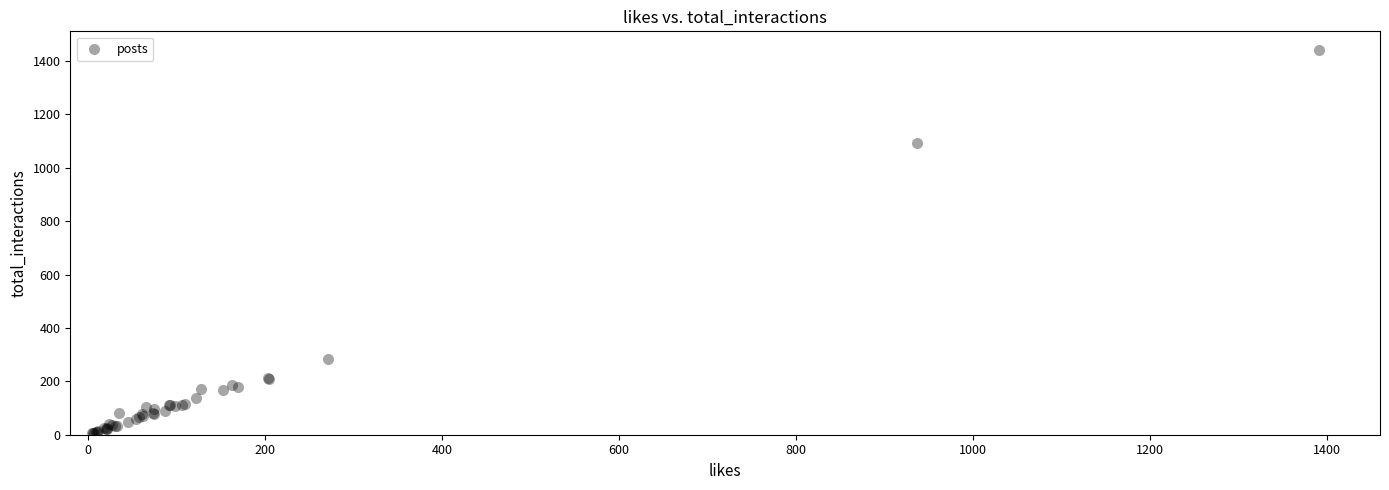

What Y value in the scatter plot is closest to 722?

1091